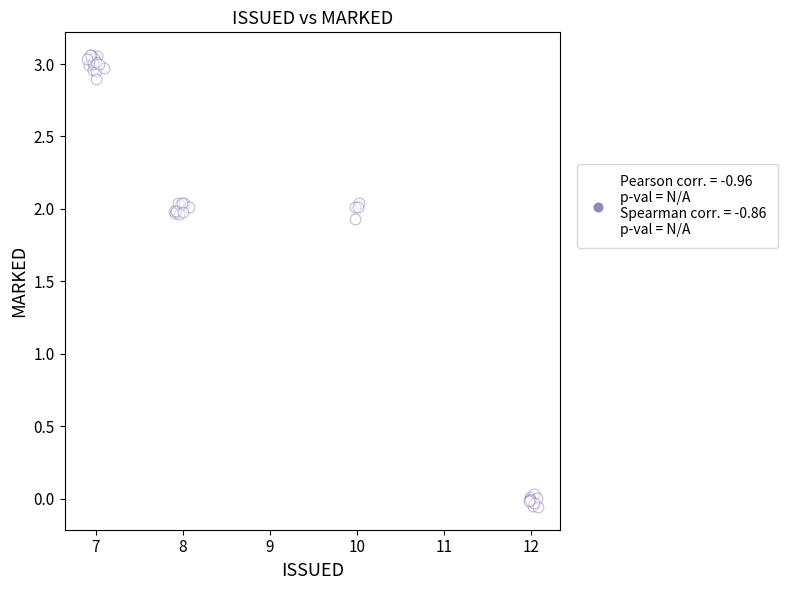

What Y value in the scatter plot is closest to 1?

1.9